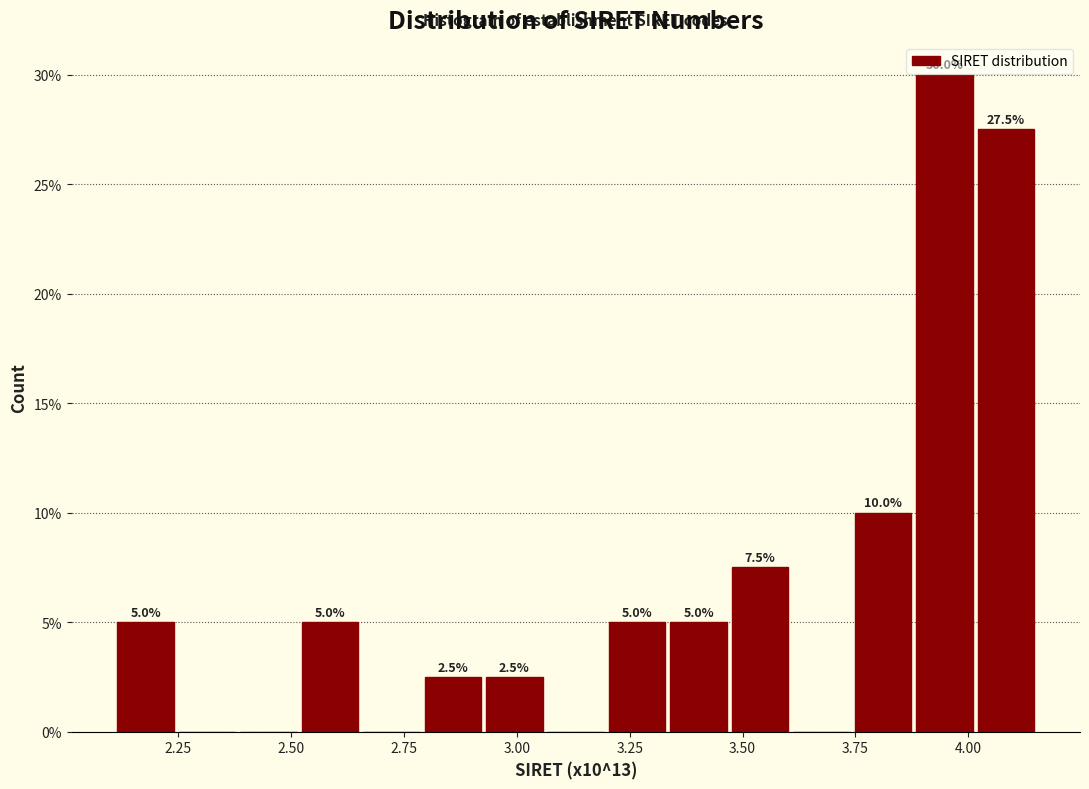

Read against the x-axis, roughly where is the centre of the tallest bar?

3.95